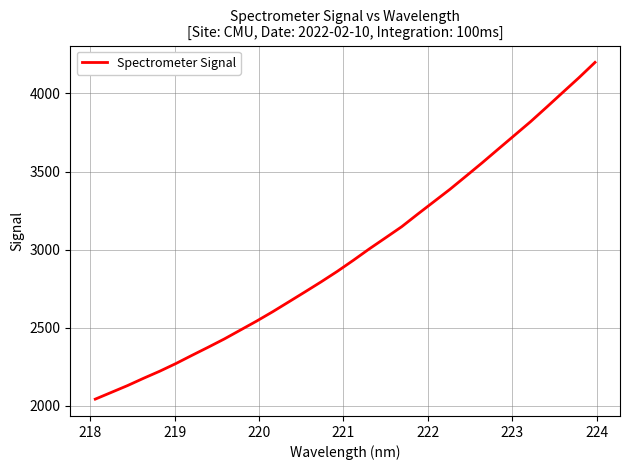

What is the greatest value displayed?

4199.2